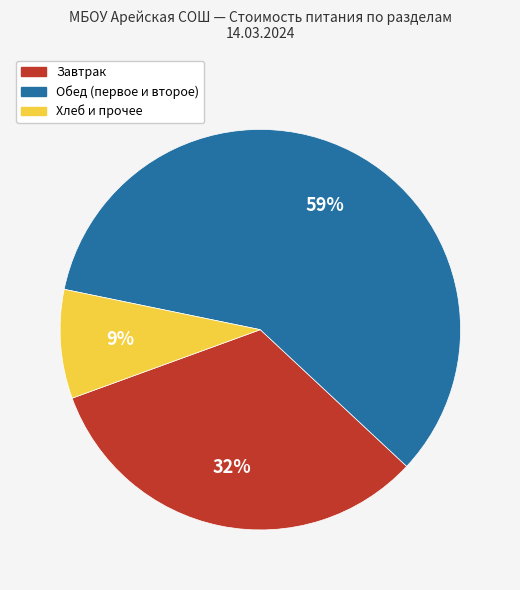

To the nearest percent, what percentage of the pie is Хлеб и прочее?

9%